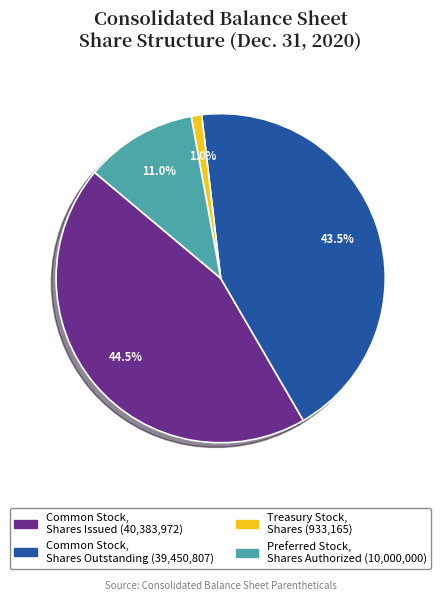

To the nearest percent, what percentage of the pie is Treasury Stock, Shares?

1%